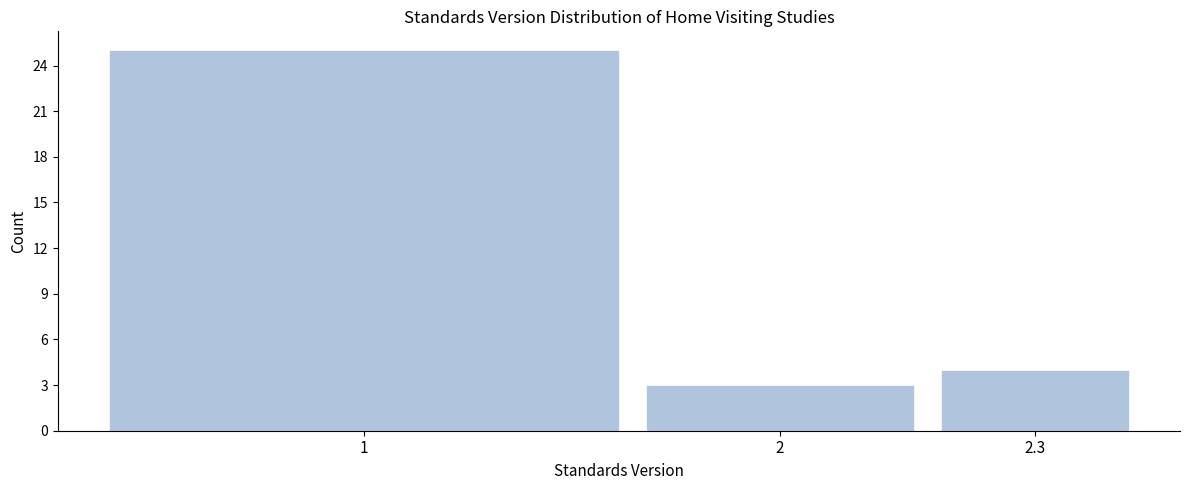

Reading left to right, transcribe all the data shown in this chart.

1=25	2=3	2.3=4